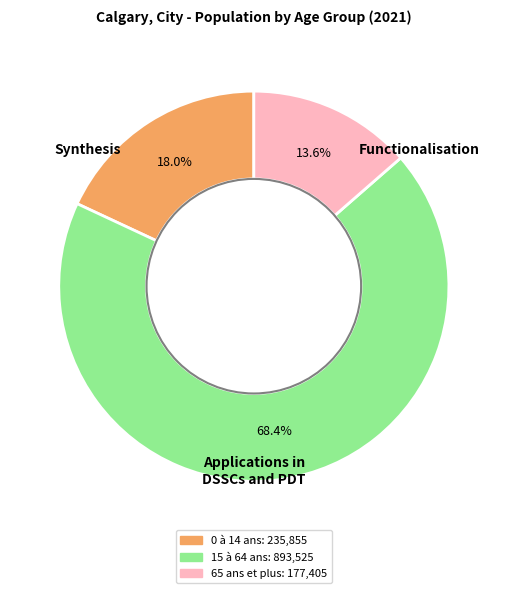

Combined, do 65 ans et plus and 15 à 64 ans account for over 50%?

Yes